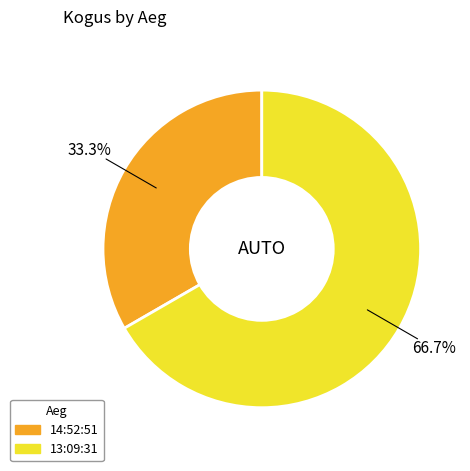

Between 14:52:51 and 13:09:31, which is larger?

13:09:31